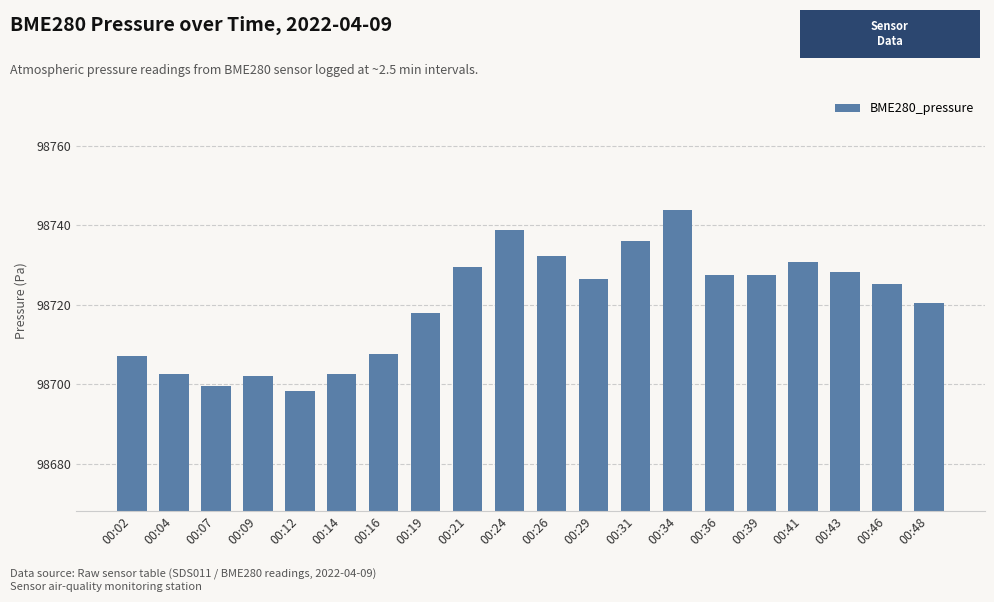

How many bars are there in total?

20